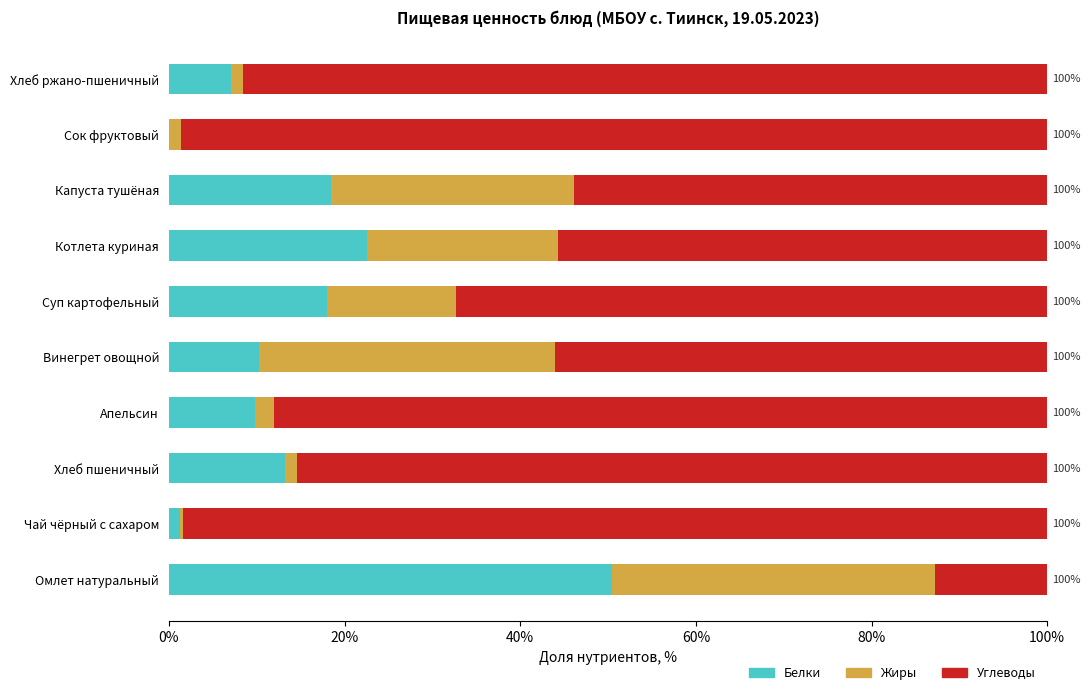

What is the total value across all series at Котлета куриная?

100.0